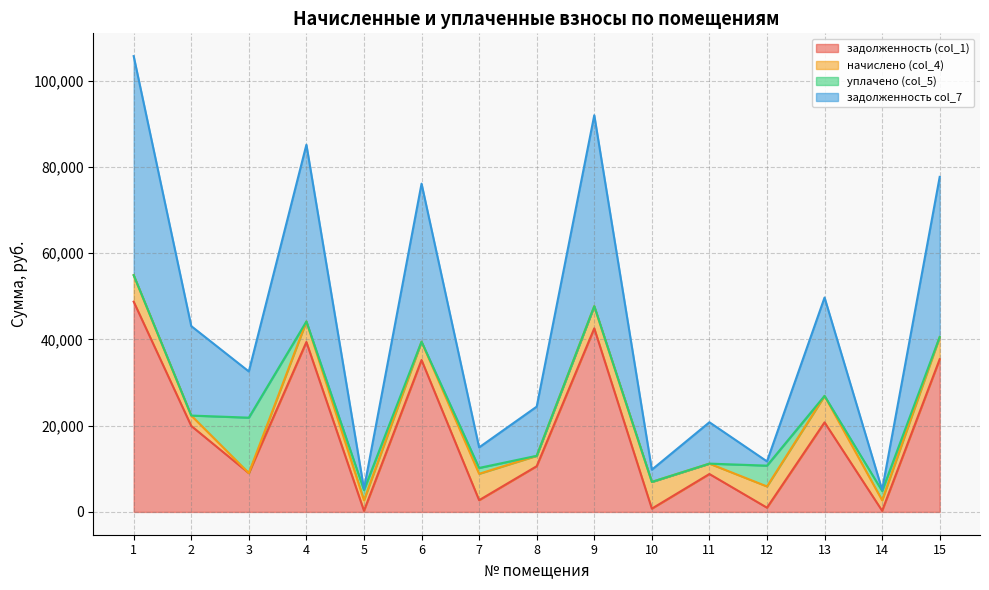

Is the value of задолженность (col_1) at 6 greater than the value of задолженность col_7 at 10?

Yes